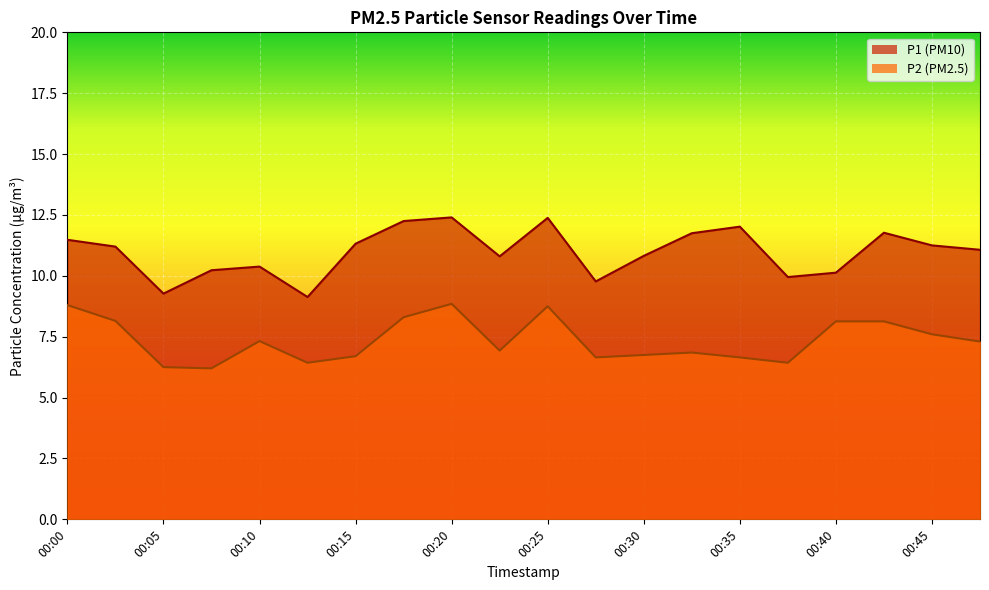

True or false: P2 and P1 cross at least once.

False